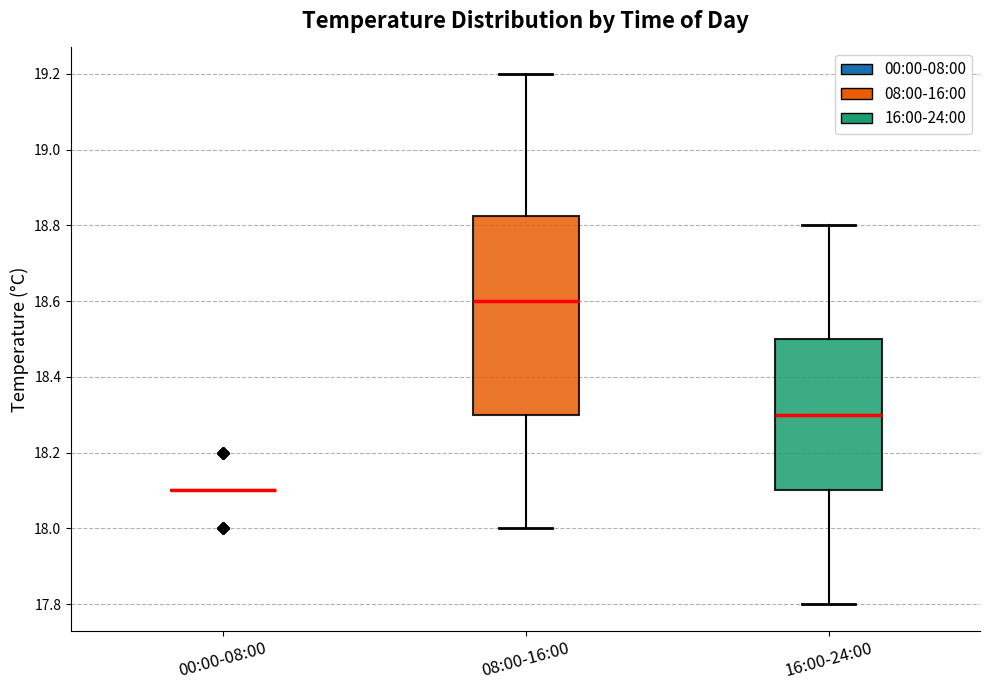

Reading left to right, transcribe this box plot: for each box, give where its median line is, the range the box spans, and where its two whiskers end, as read against the y-axis. The values are not printed on the chart, so give them approximately, as read against the axis.

00:00-08:00: box collapsed to a line at 18.10, whiskers 18.10 to 18.10
08:00-16:00: median 18.60, box 18.30 to 18.82, whiskers 18.00 to 19.20
16:00-24:00: median 18.30, box 18.10 to 18.50, whiskers 17.80 to 18.80